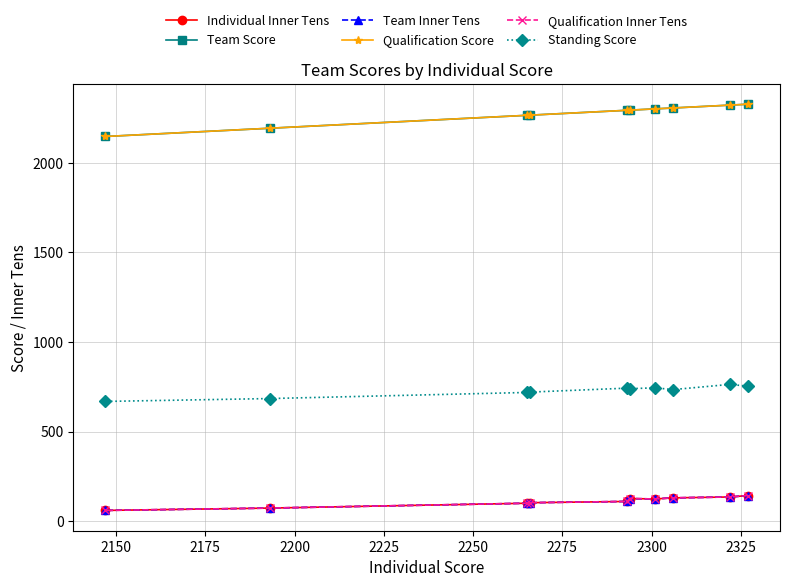

True or false: Team Inner Tens and Standing Score cross at least once.

False